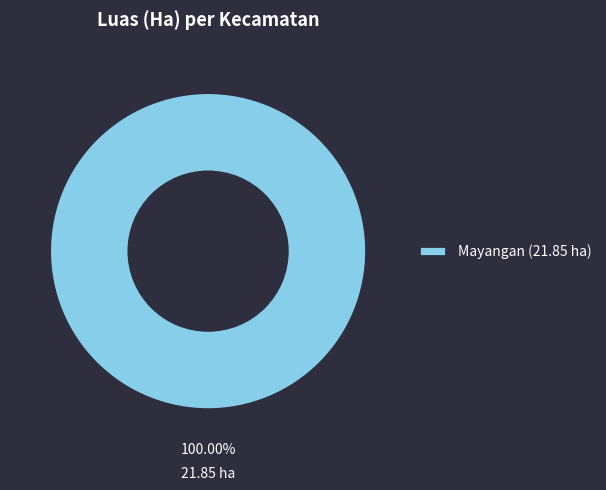

Is there a majority slice in this chart?

Yes